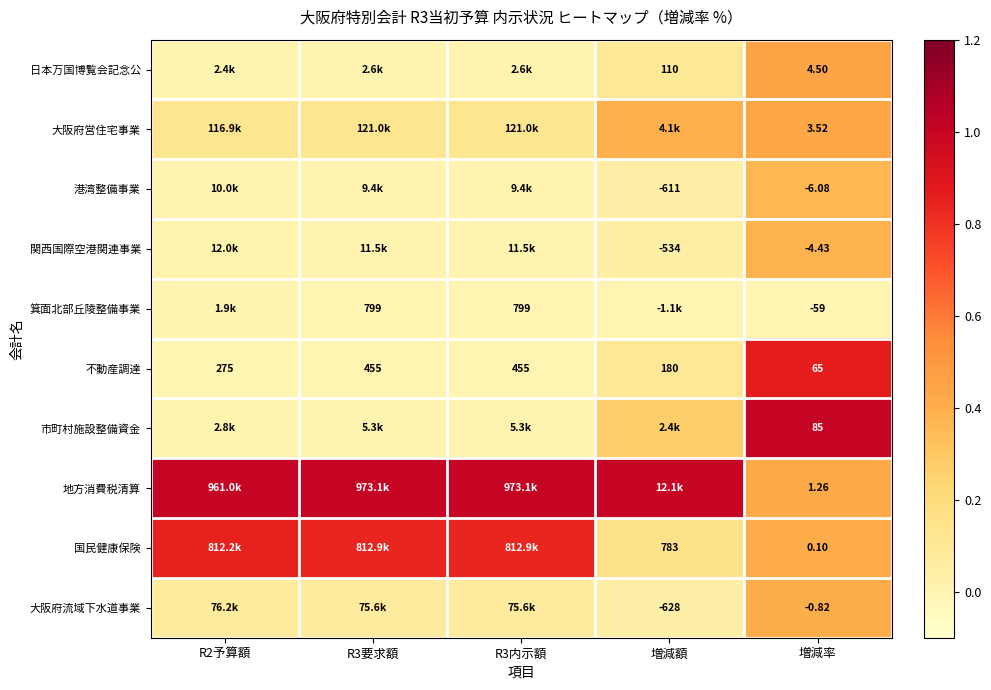

Is the value of 関西国際空港関連事業 at 増減額 greater than the value of 不動産調達 at 増減率?

No